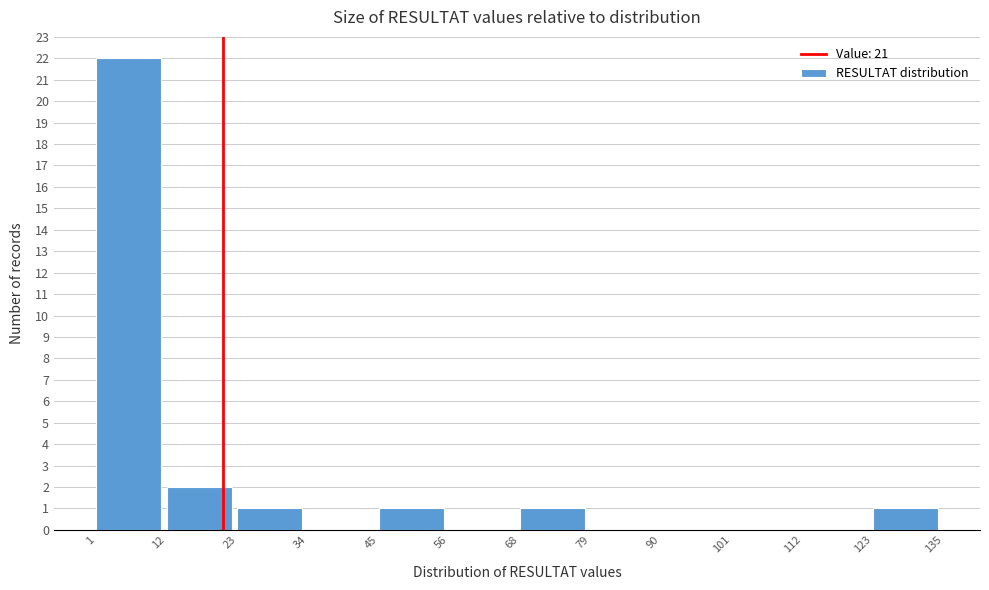

Reading left to right, list every bar in this chart as the range it spans on the x-axis followed by its height. The values are not printed on the chart, so give them approximately, as read against the axis.

1 to 12: 22
12 to 23: 2
23 to 34: 1
34 to 45: 0
45 to 56: 1
56 to 68: 0
68 to 79: 1
79 to 90: 0
90 to 101: 0
101 to 112: 0
112 to 123: 0
123 to 135: 1